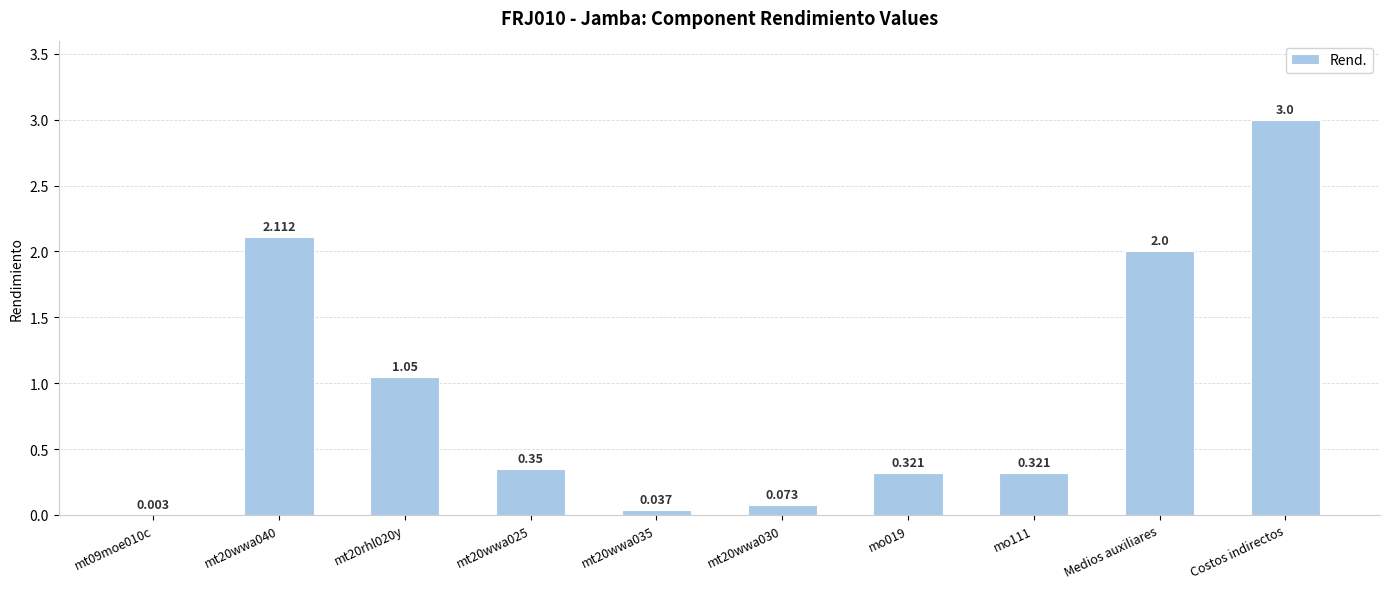

Which label corresponds to the largest value in the chart?

Costos indirectos